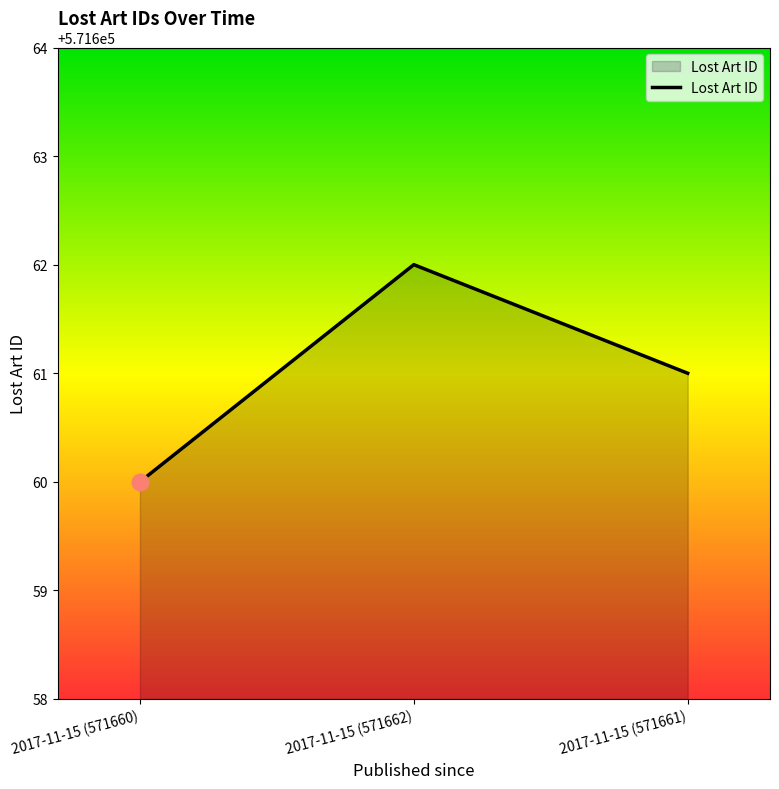

What is the greatest value displayed?

571662